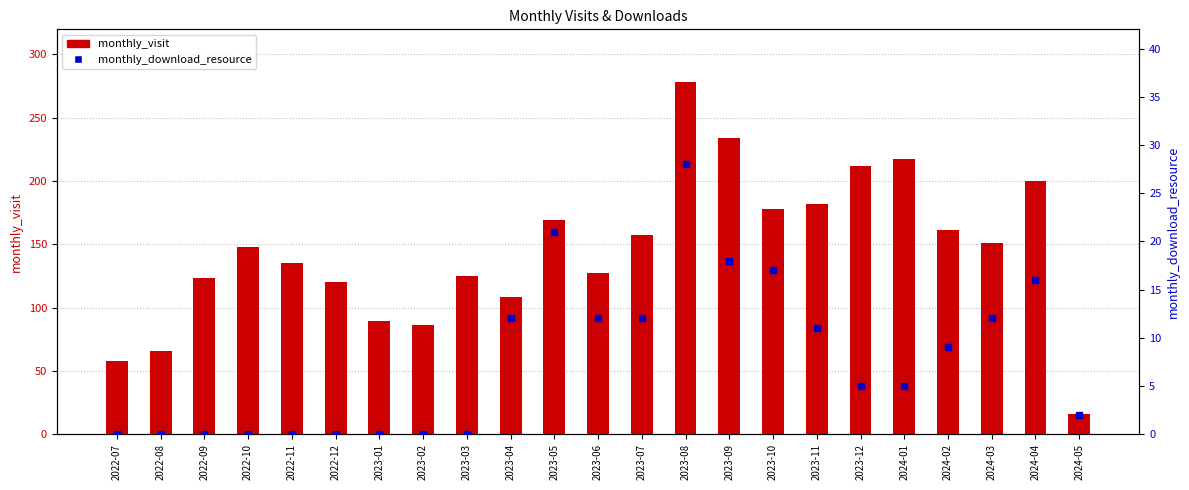

Which series contains the highest Y value?

monthly_visit